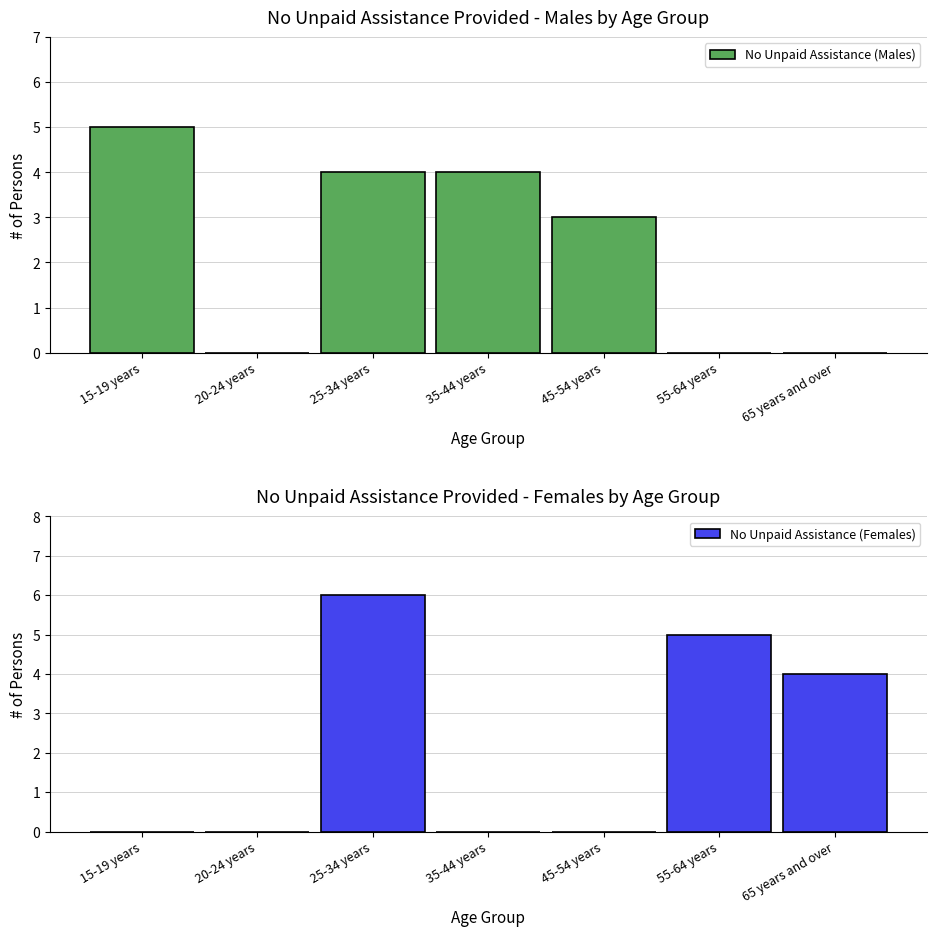

How many categories are shown in the chart?

7